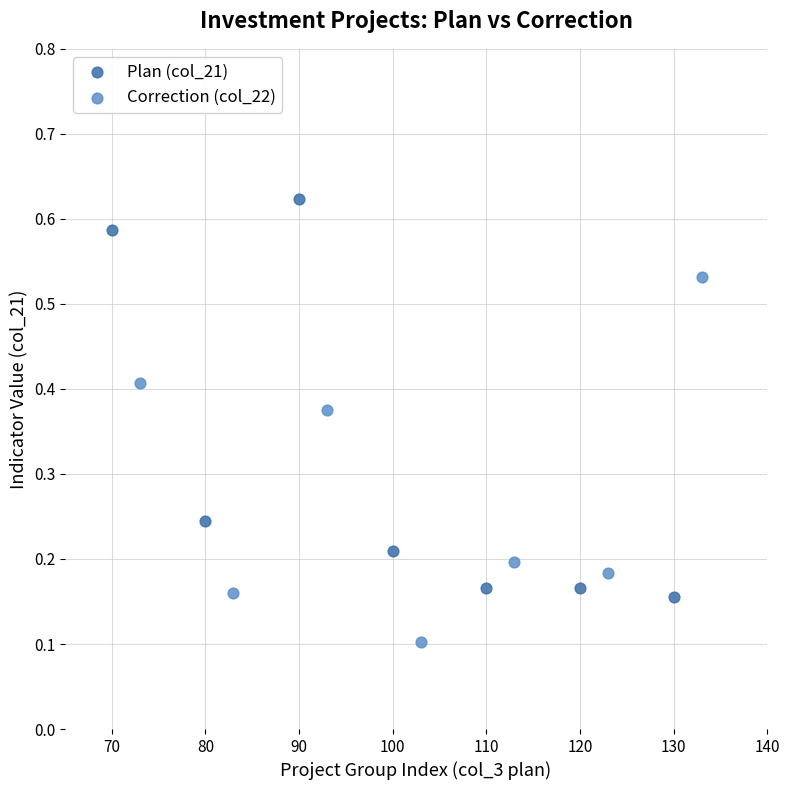

What are all the series names shown in the legend?

Plan (col_21), Correction (col_22)